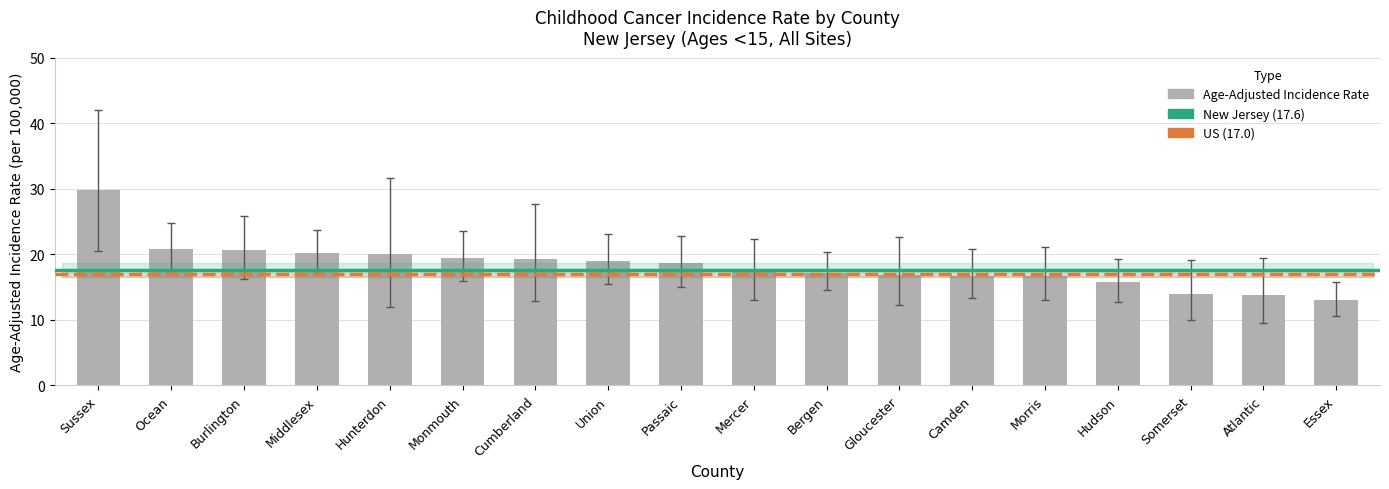

What is the difference between the maximum and second lowest values?

16.0